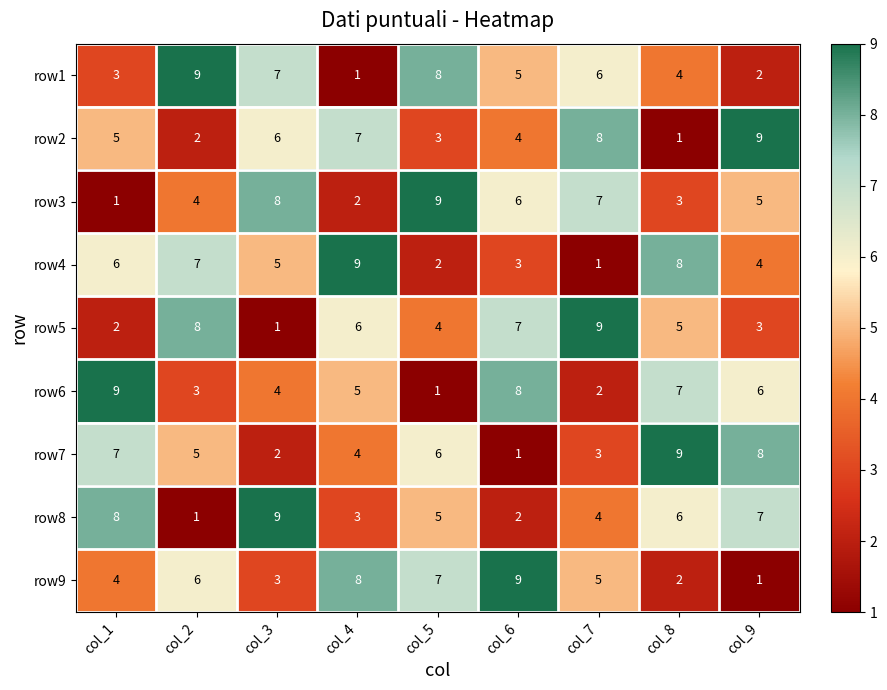

What is the maximum value for row2?

9